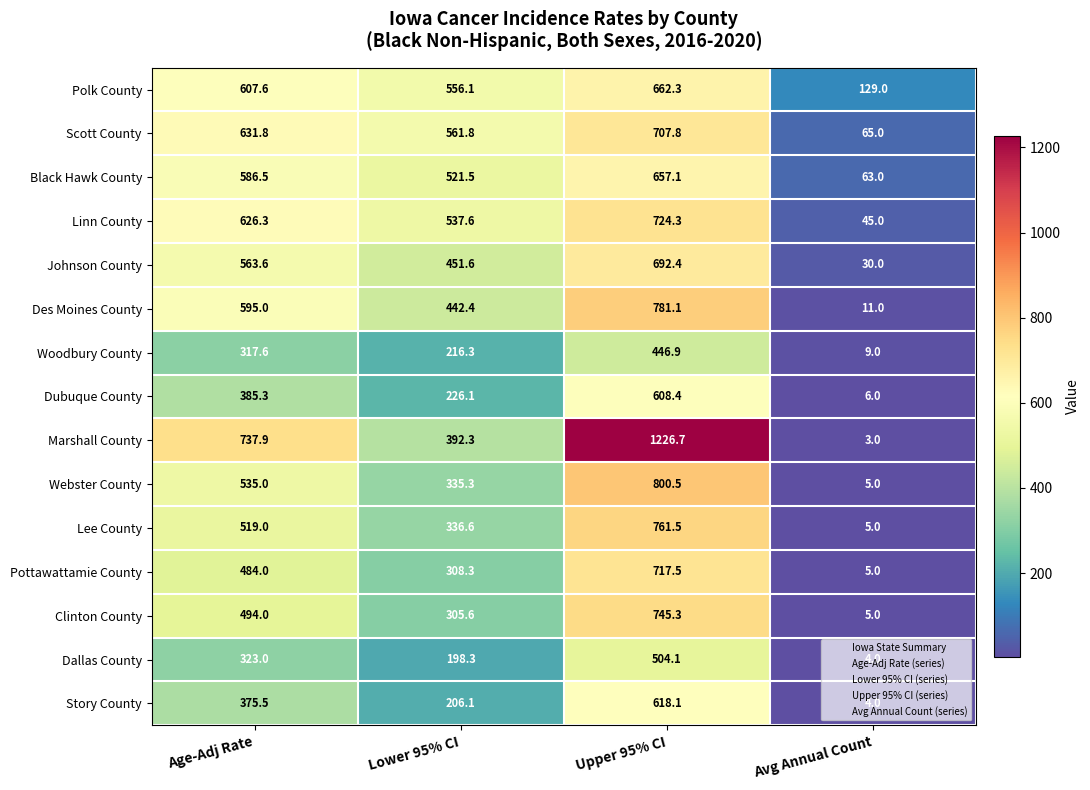

What is the difference between the Pottawattamie County values at Lower 95% CI and Age-Adj Rate?

175.7